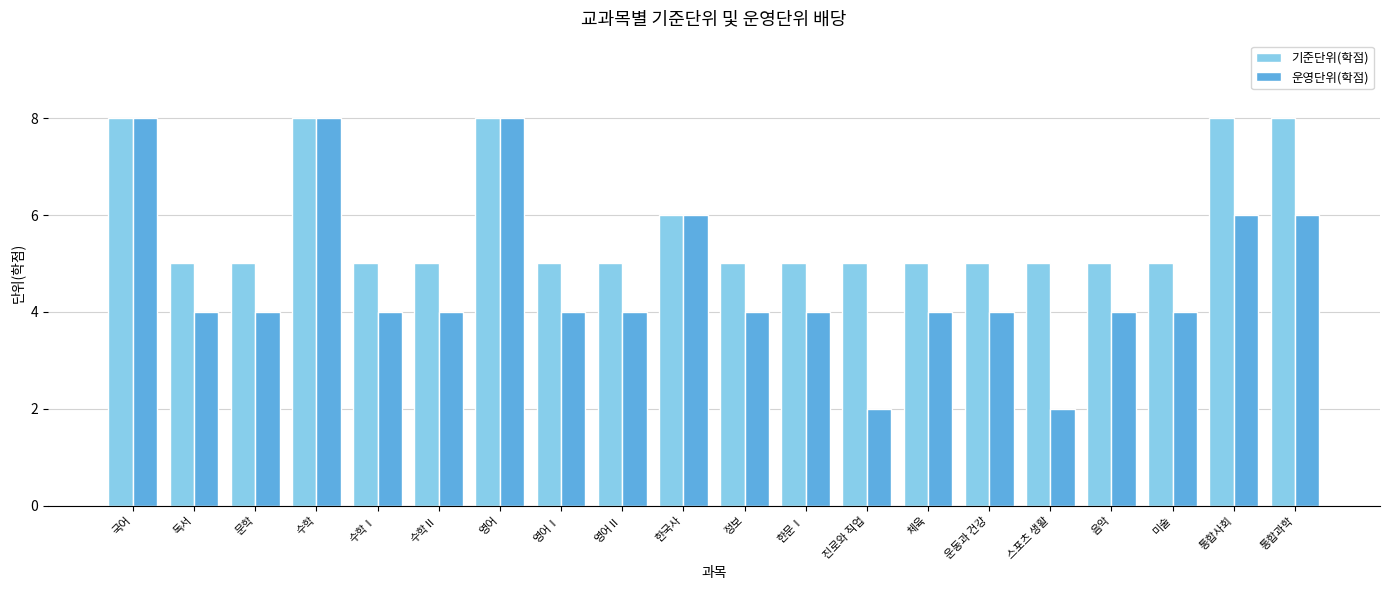

What is the total value across all series at 독서?

9